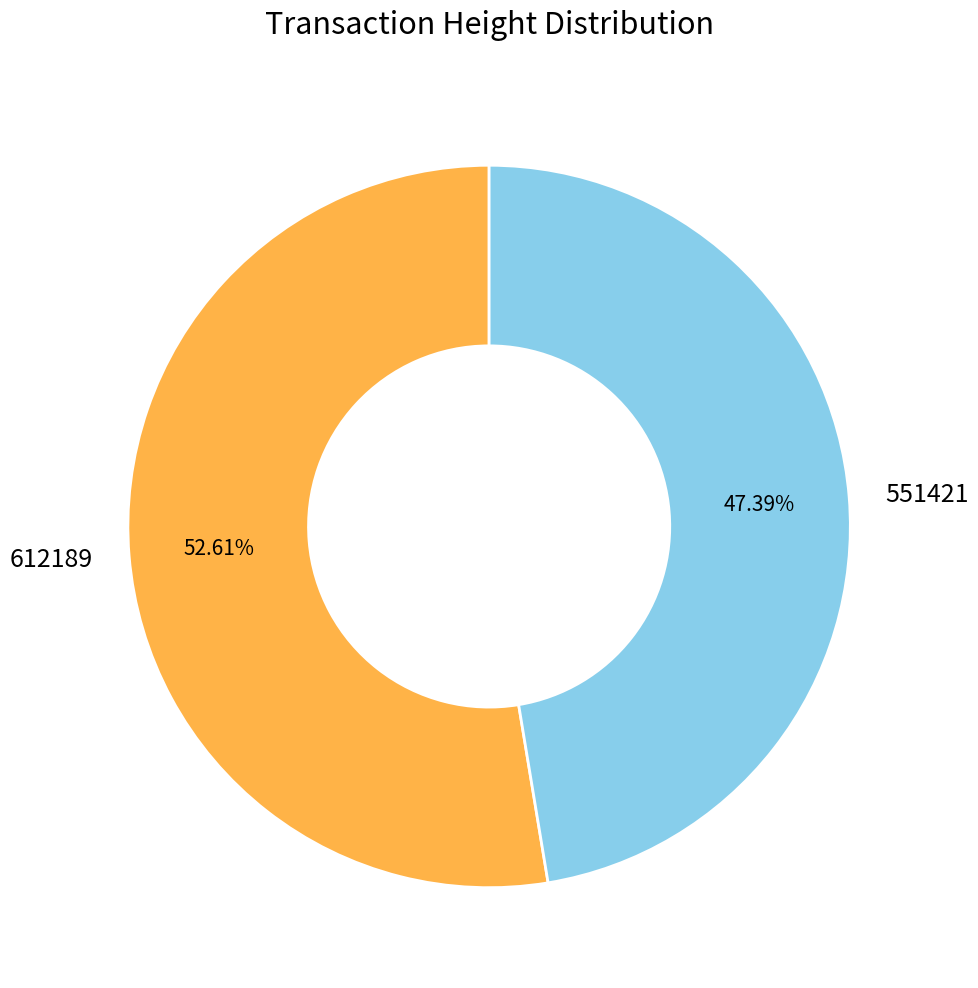

How many segments does this pie chart have?

2